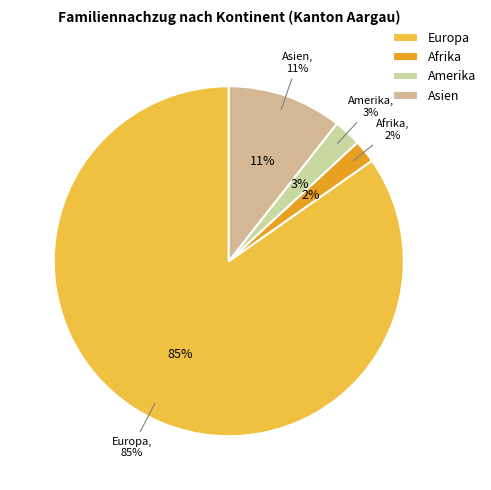

Does Europa represent more than half of the total?

Yes